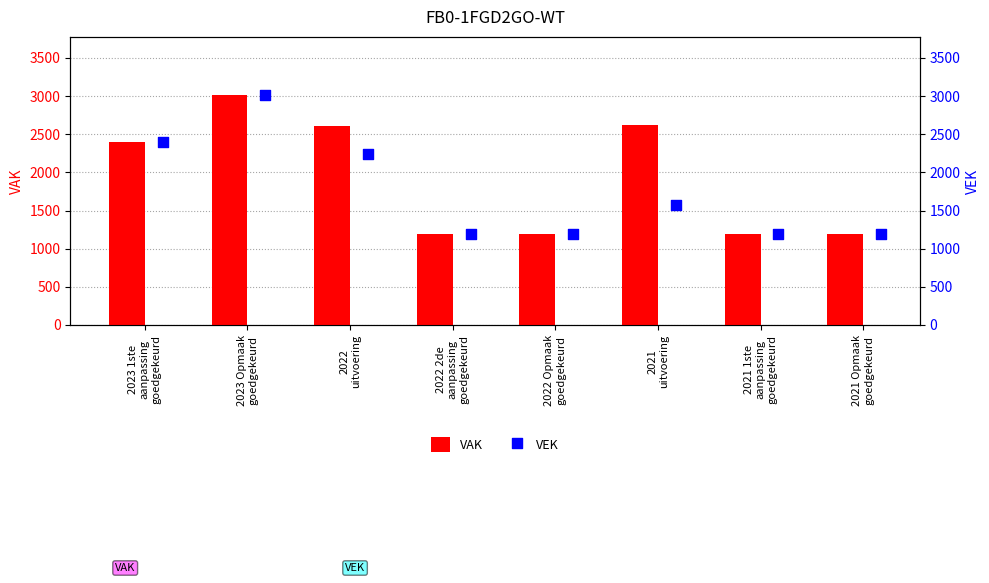

Which series reaches the minimum Y coordinate?

VAK